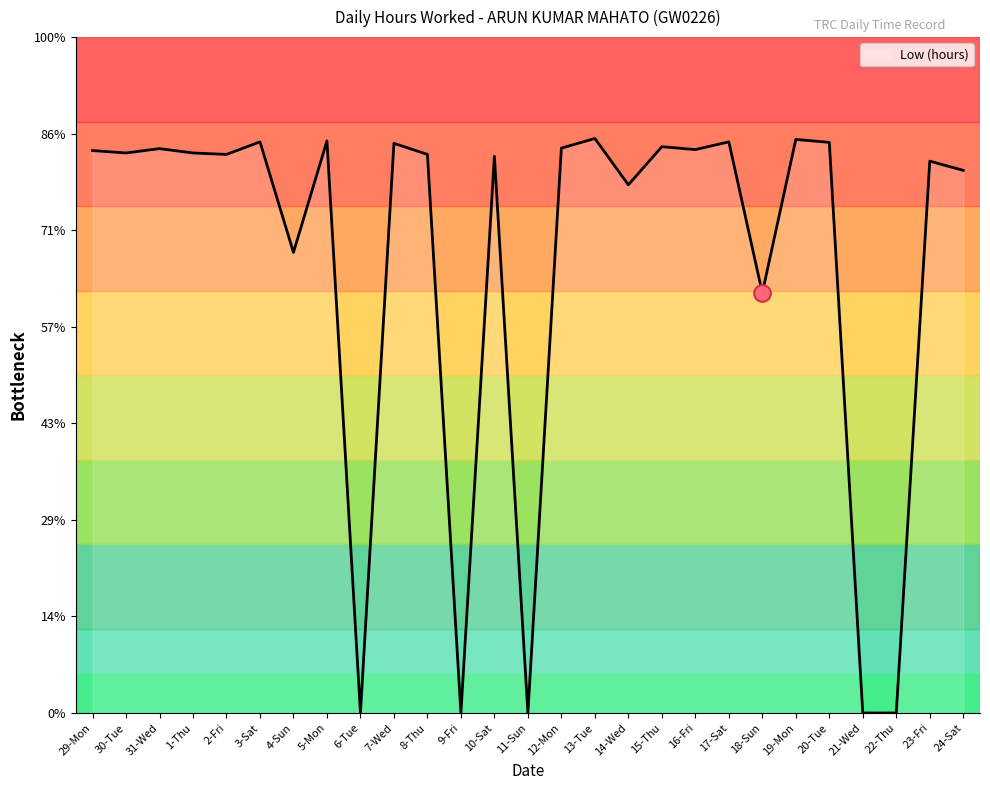

What is the sum of all values?

251.1